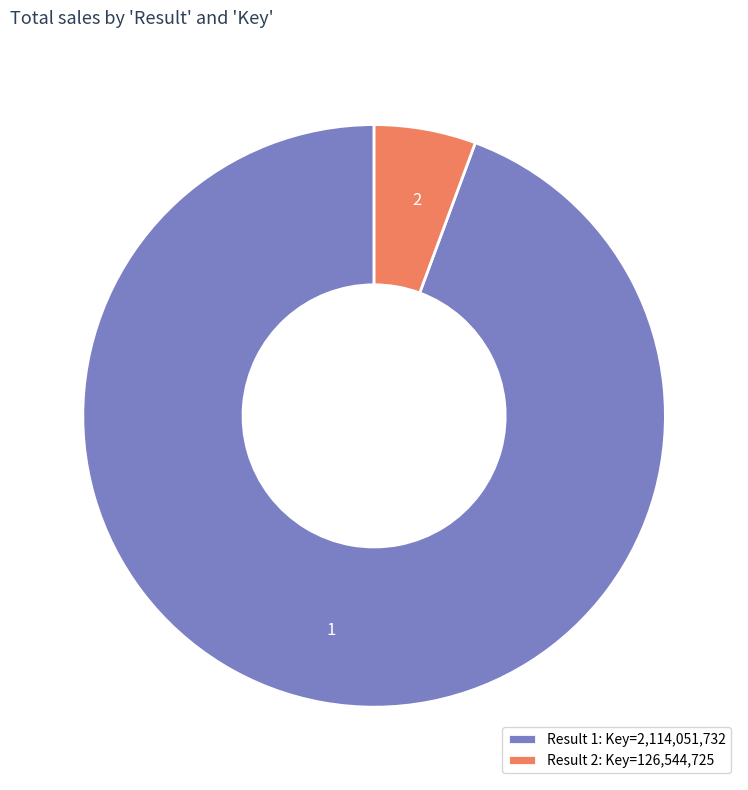

The 2 slice represents 1% of the pie. True or false?

False